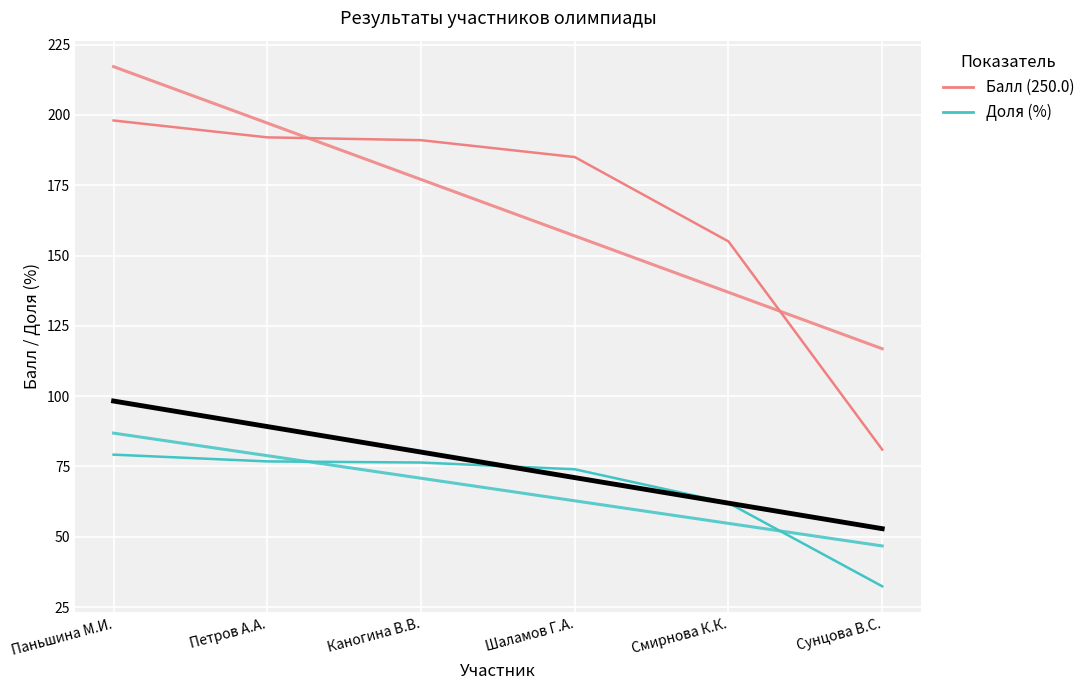

What is the difference between the maximum and second lowest values in the Доля (%) series?

17.2